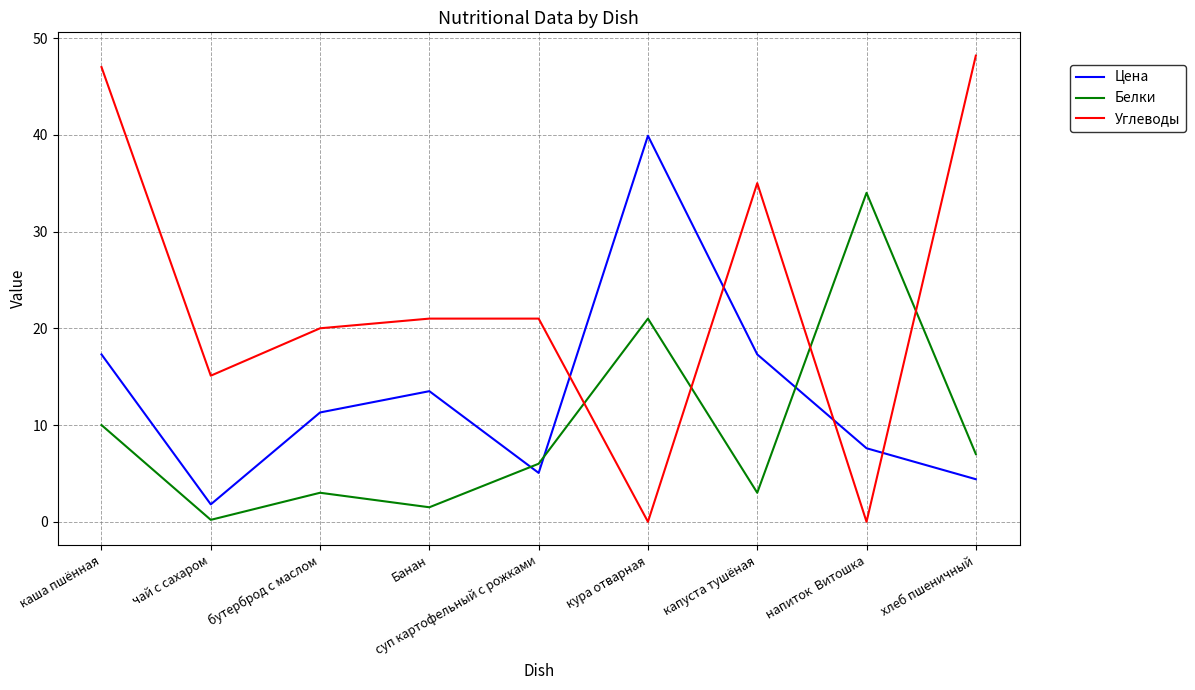

What are all the series names shown in the legend?

Цена, Белки, Углеводы